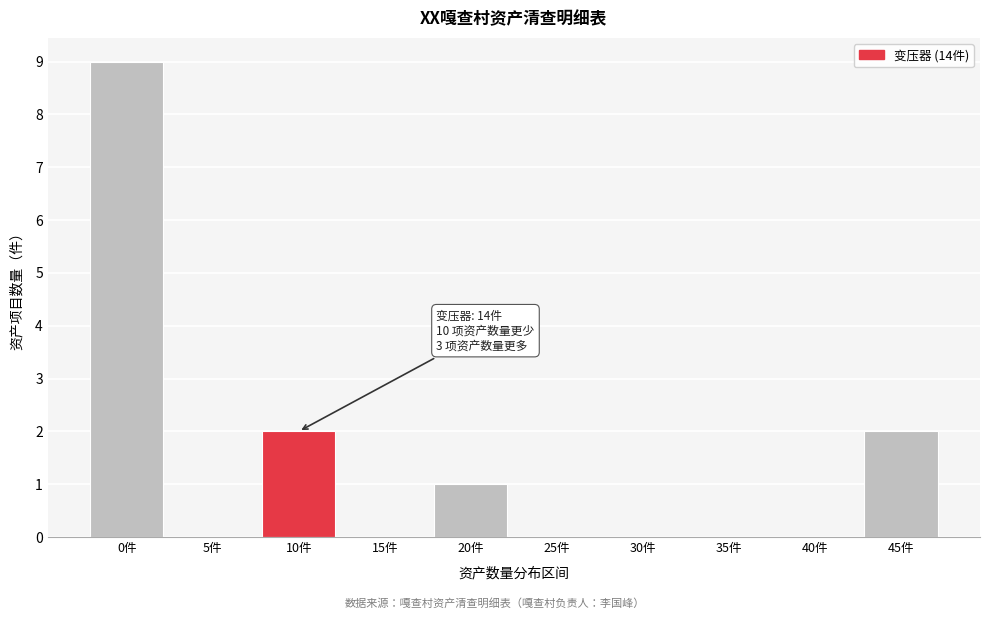

Reading left to right, list all the values displayed in this chart.

0件=9	5件=0	10件=2	15件=0	20件=1	25件=0	30件=0	35件=0	40件=0	45件=2